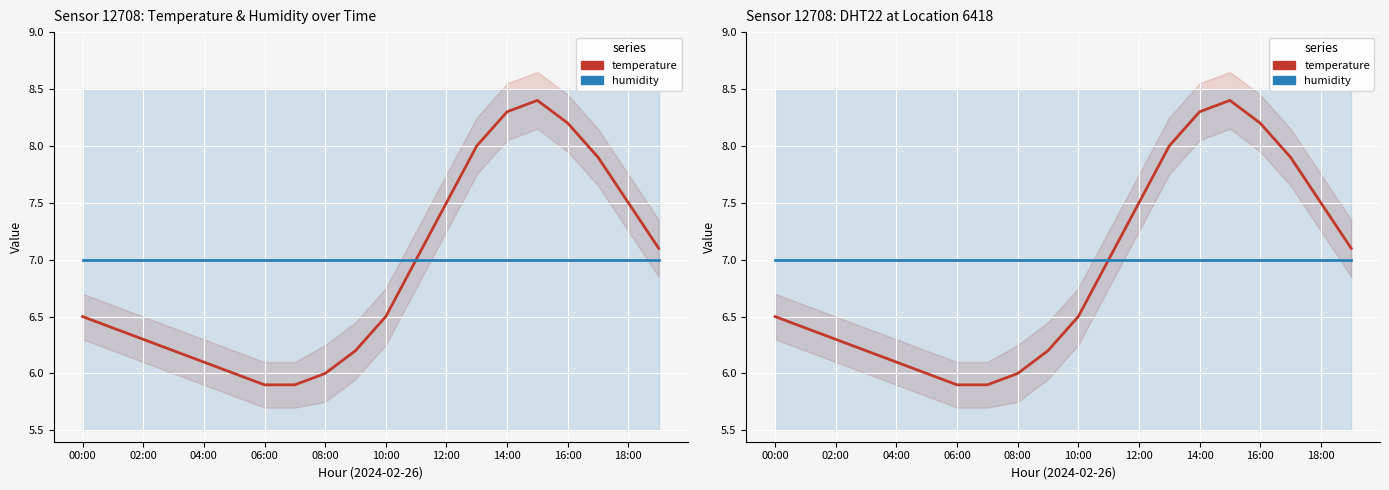

True or false: humidity has more than 2 interior local peaks.

False